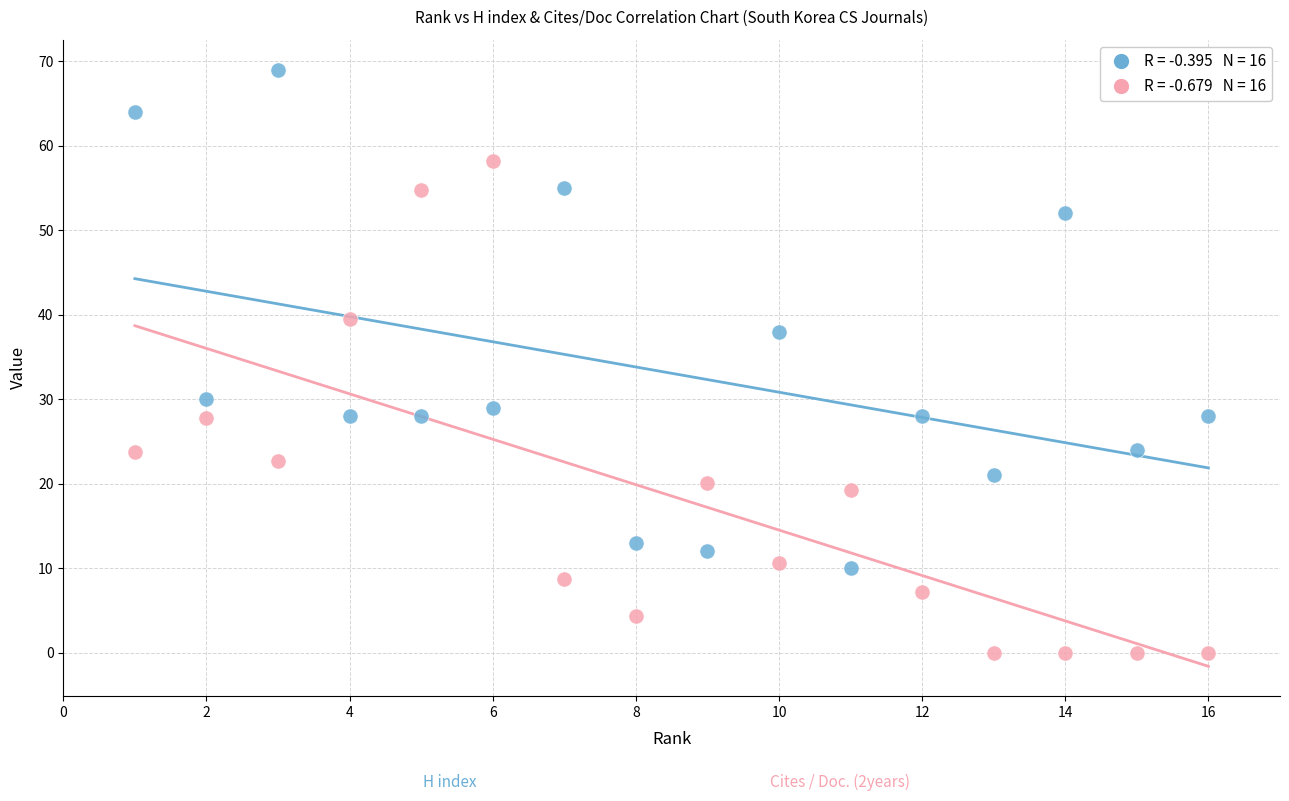

Across all data points, what is the range of Y values (max minus min)?

69.0